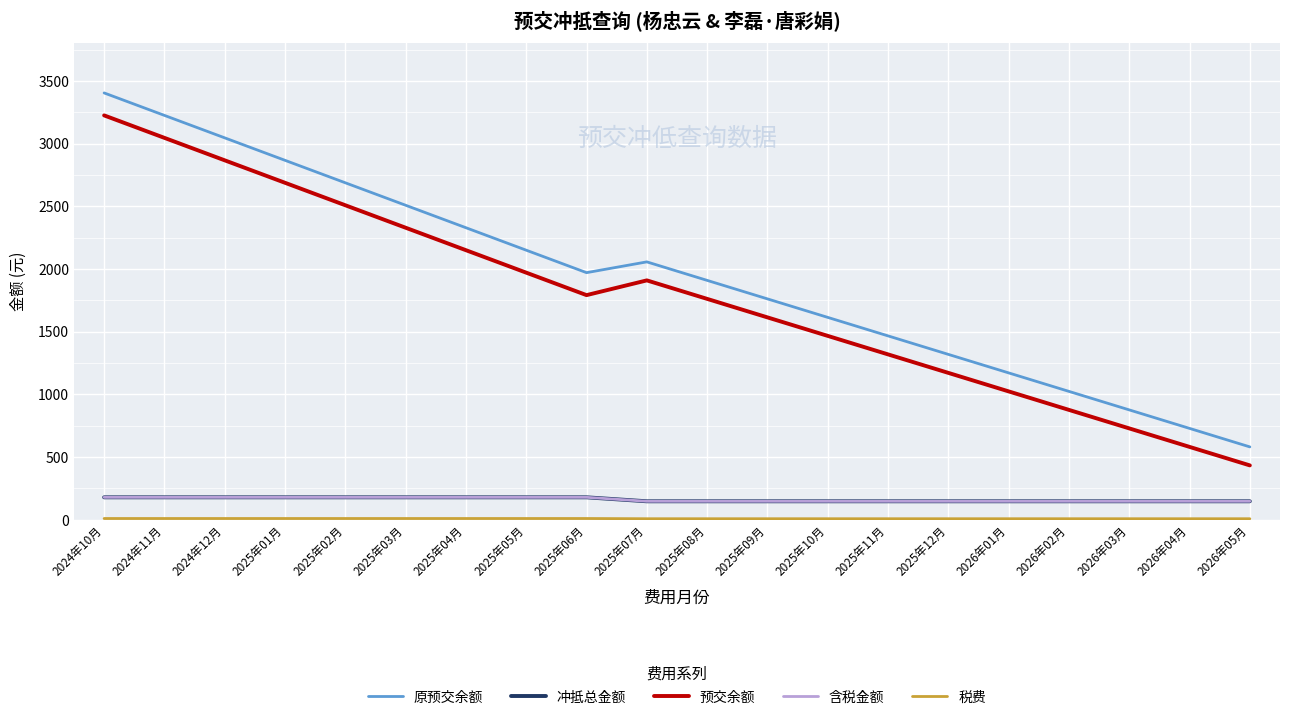

Does the chart have visible grid lines?

Yes